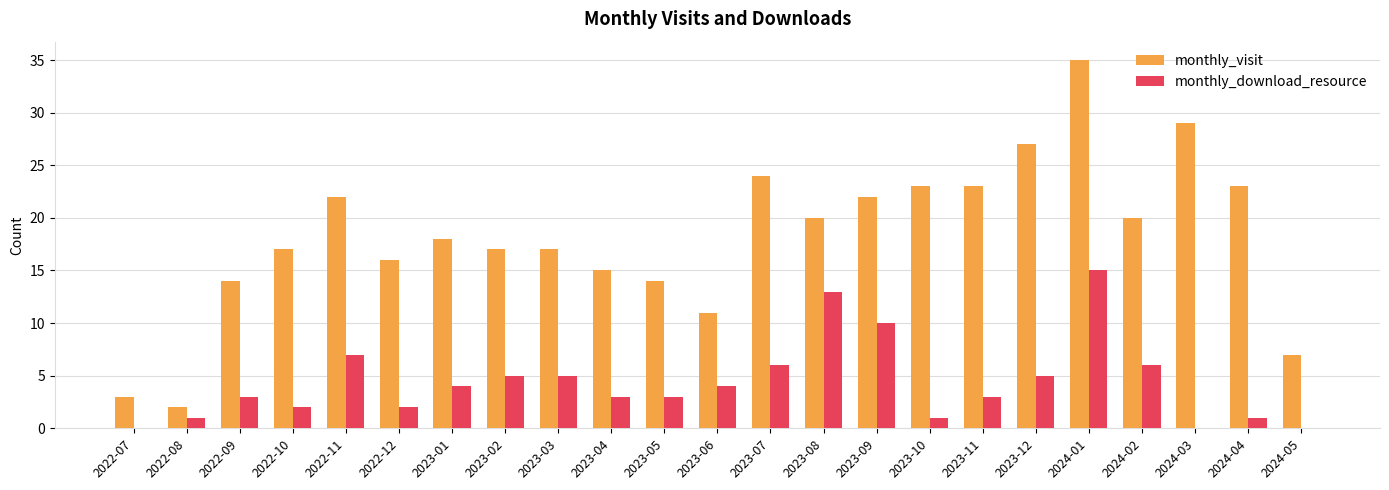

What is the spread (max minus min) of values at 2022-08?

1